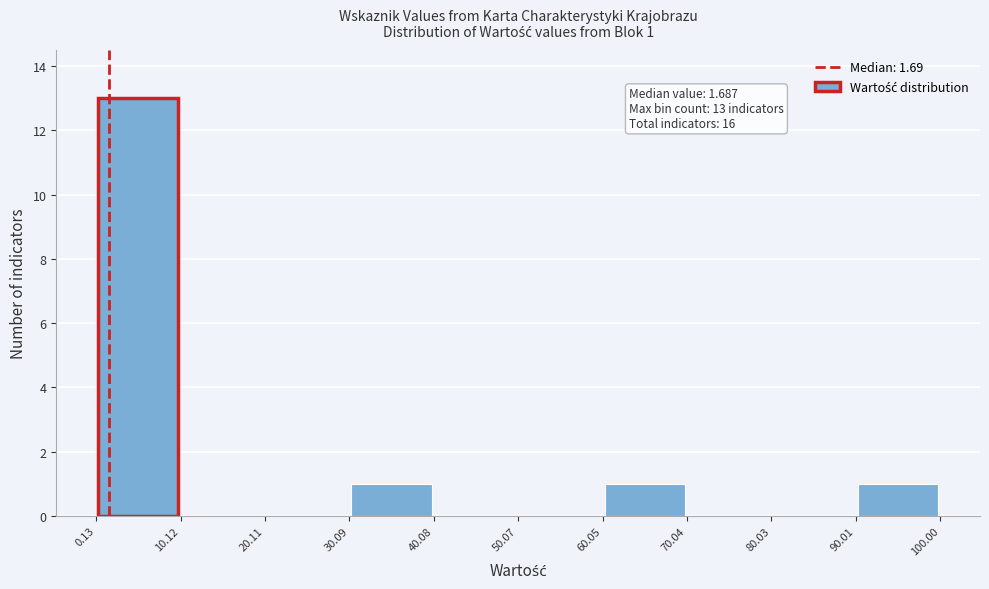

Over which range of the x-axis is the bar tallest?

0.13 to 10.12